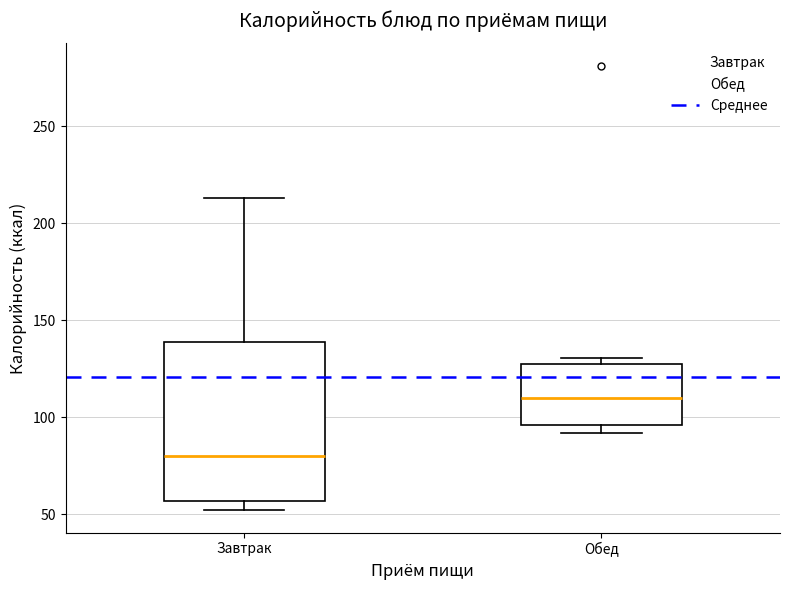

Reading left to right, transcribe this box plot: for each box, give where its median line is, the range the box spans, and where its two whiskers end, as read against the y-axis. The values are not printed on the chart, so give them approximately, as read against the axis.

Завтрак: median 80, box 55 to 140, whiskers 50 to 215
Обед: median 110, box 95 to 125, whiskers 90 to 130